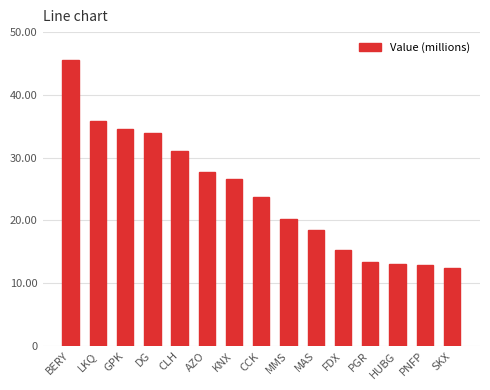

Approximately how many times larger is the value at DG compared to BERY?

0.7